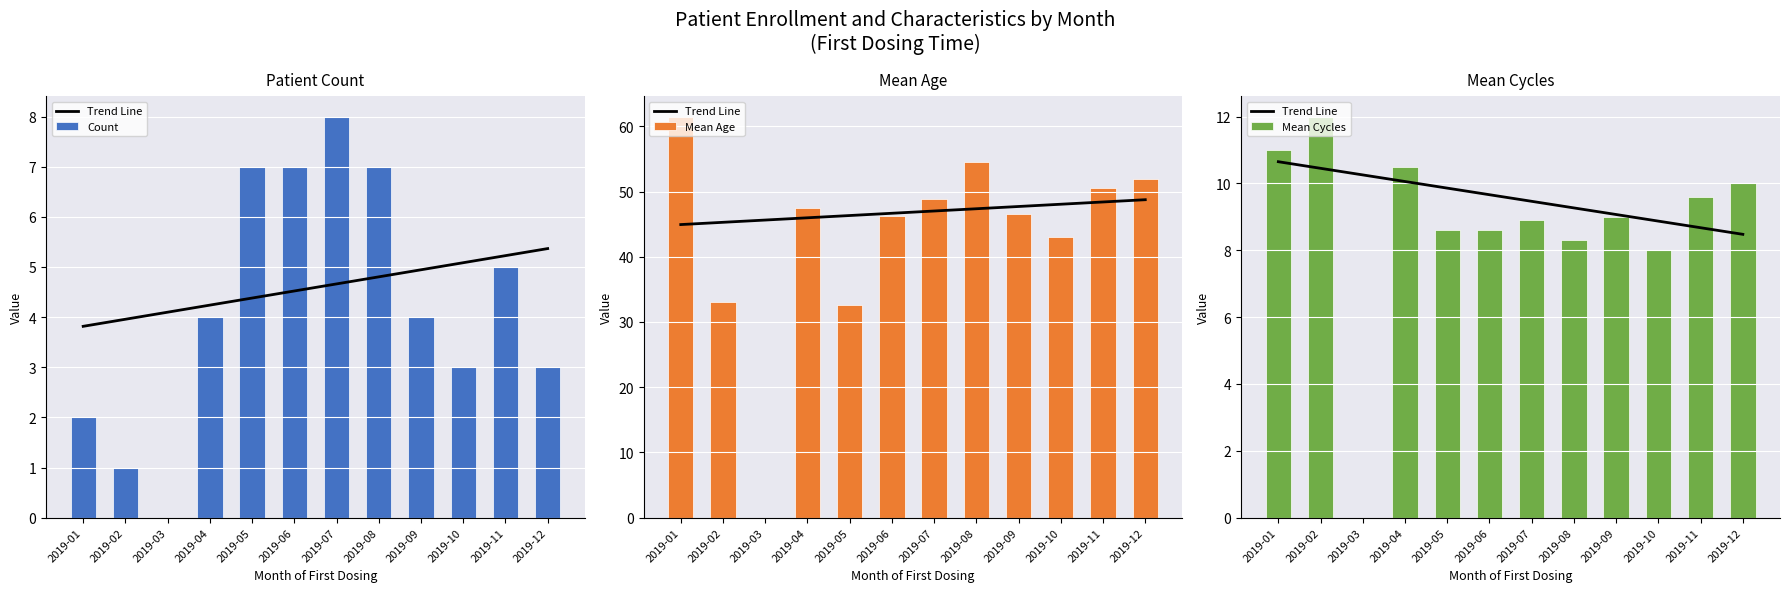

True or false: Mean Age has a value of 0.0 at 2019-03.

True